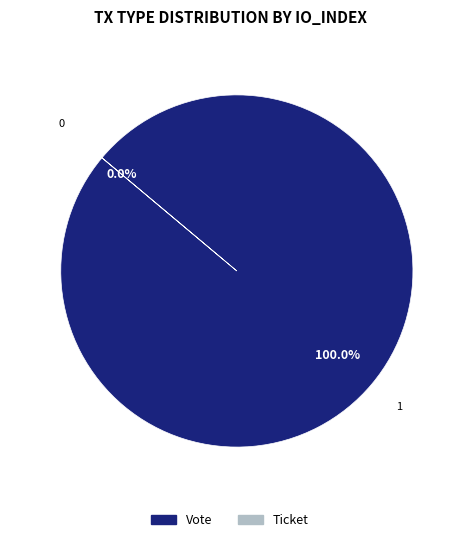

How many slices are in this pie chart?

2